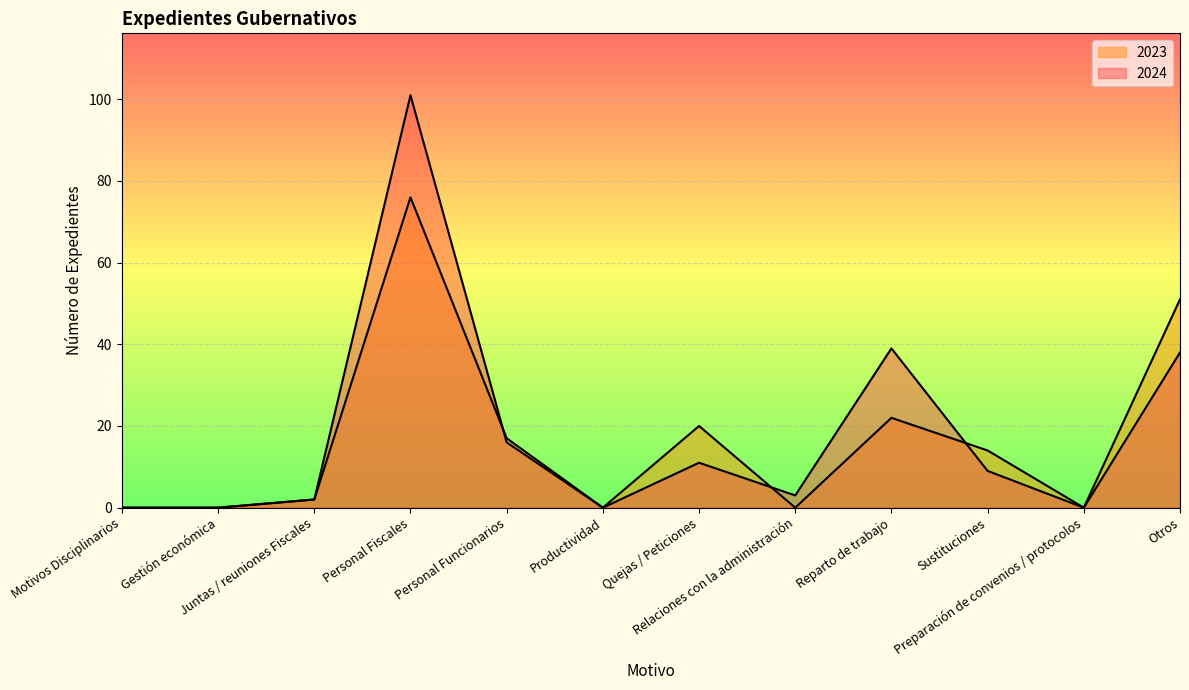

What position from the left is Motivos Disciplinarios?

1